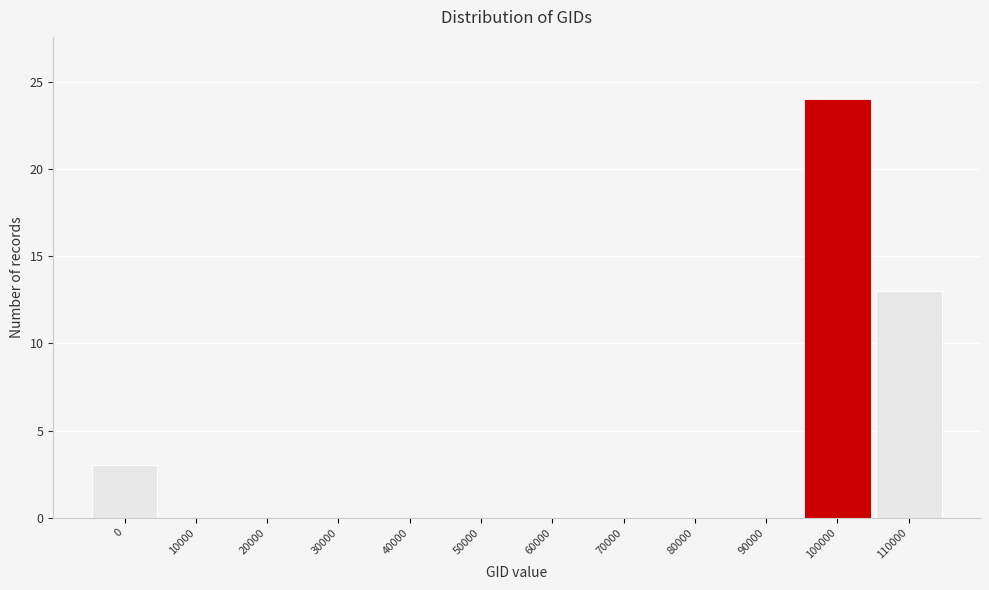

Reading right to left, list all the values displayed in this chart.

110000=13	100000=24	90000=0	80000=0	70000=0	60000=0	50000=0	40000=0	30000=0	20000=0	10000=0	0=3